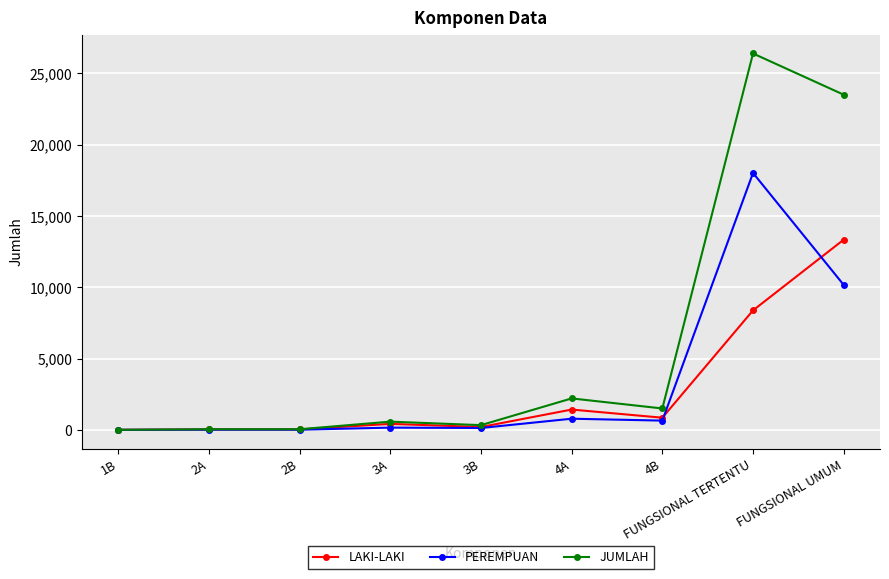

At 4A, list the series in order from largest to smallest.

JUMLAH, LAKI-LAKI, PEREMPUAN